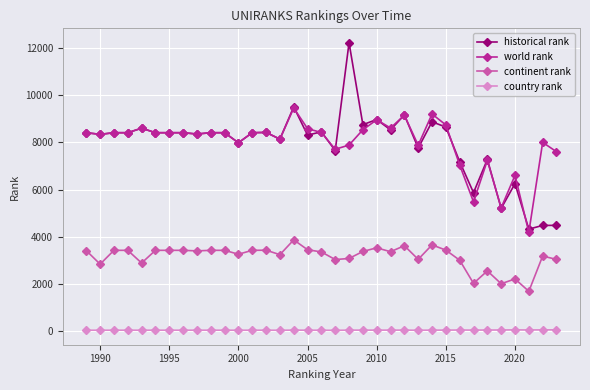

At how many categories does at least one series exceed 970?

35